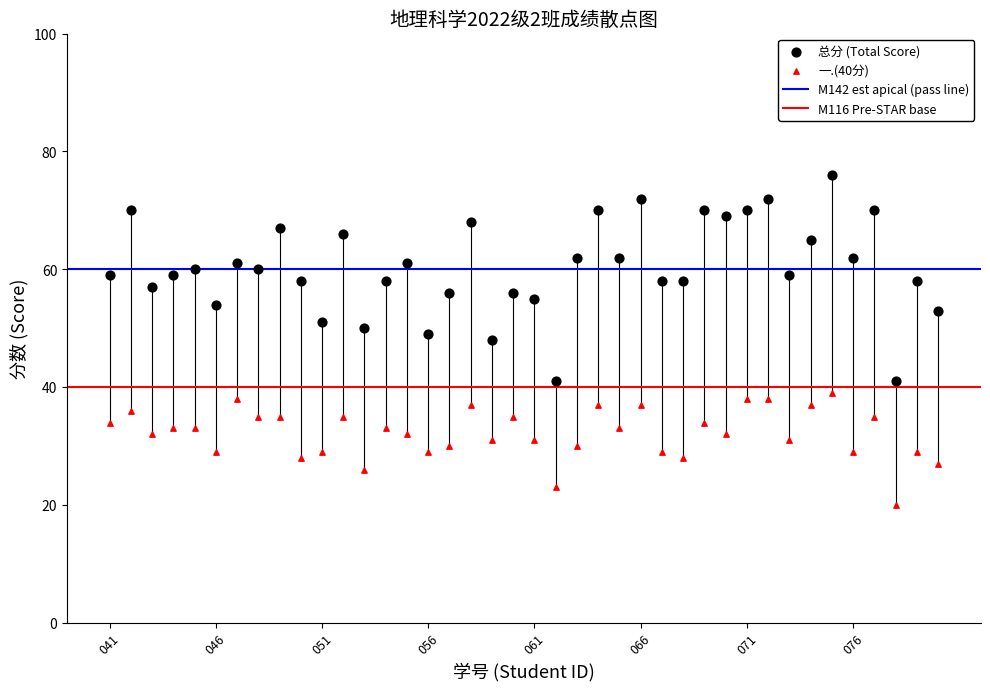

Which series contains the highest Y value?

总分 (Total Score)